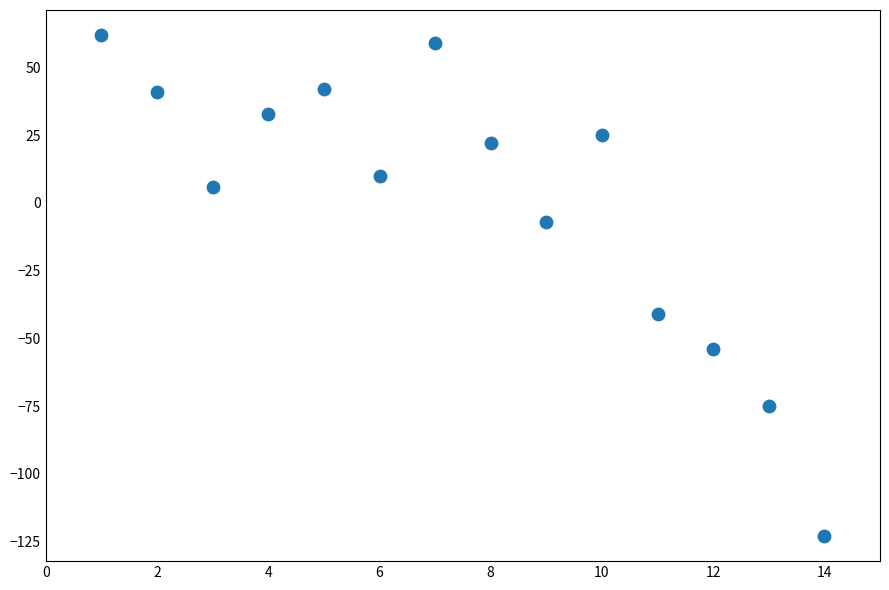

What Y value in the scatter plot is closest to -30?

-41